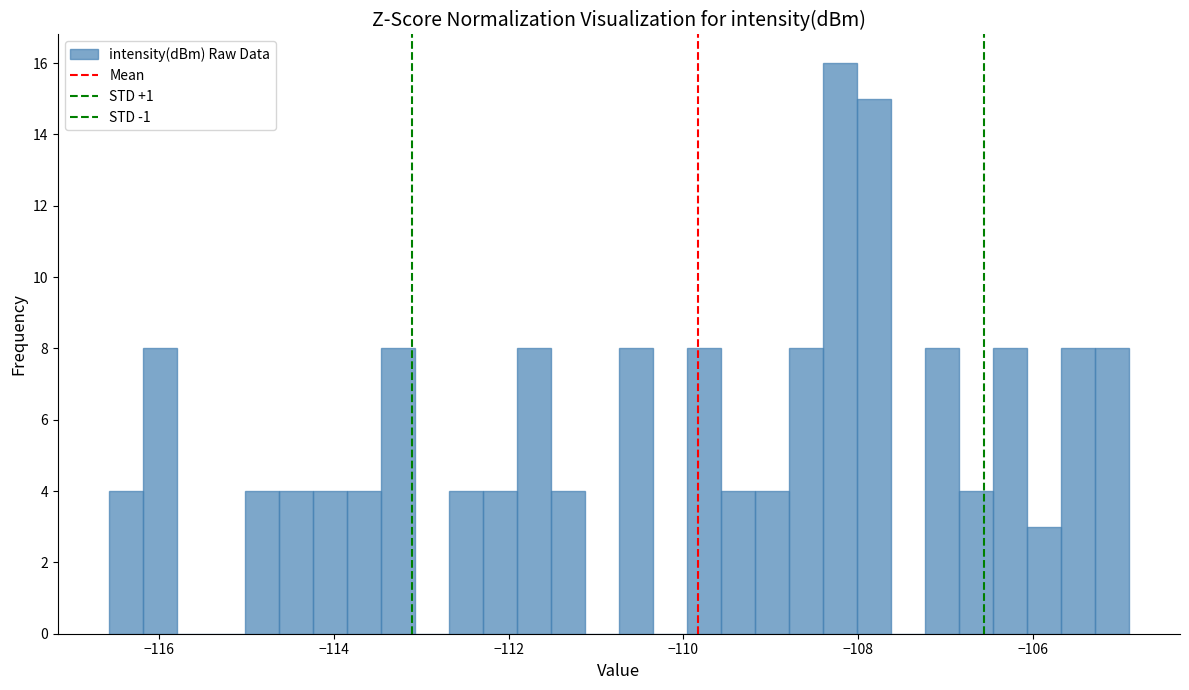

Read against the x-axis, roughly where is the centre of the tallest bar?

-108.2